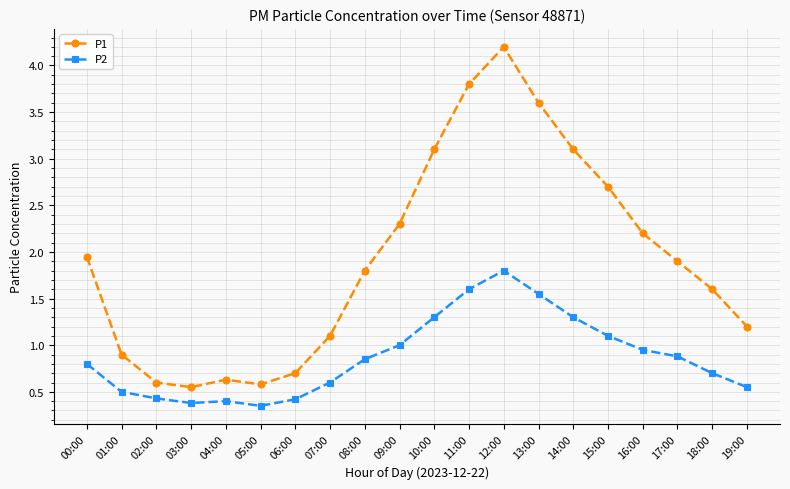

Rank the series at 14:00 from highest to lowest value.

P1, P2